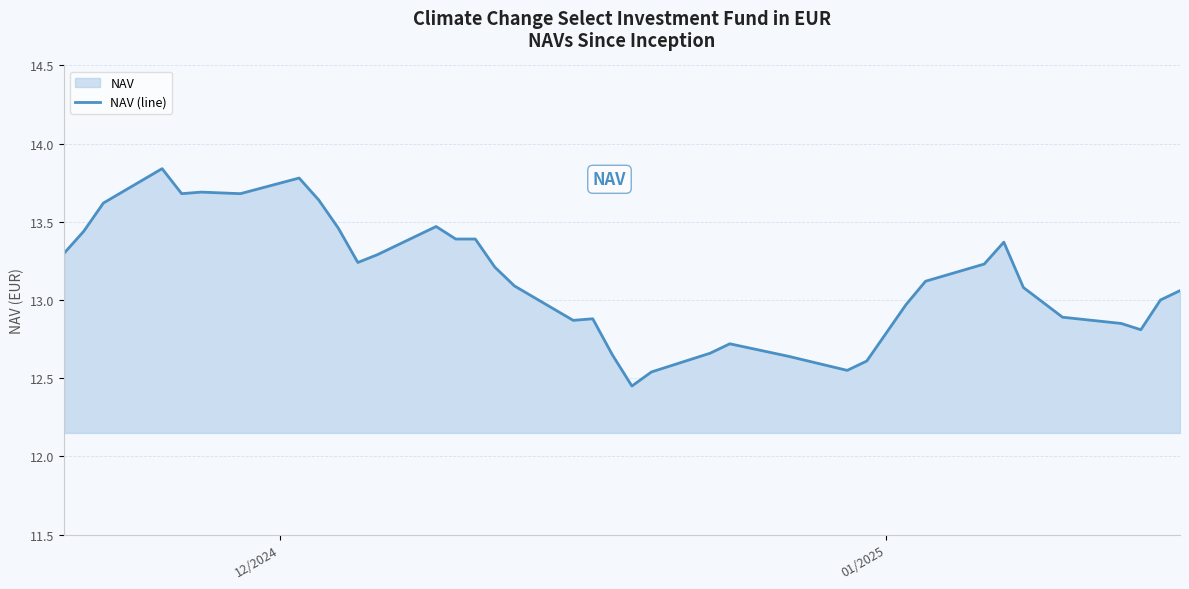

How many distinct data groups are displayed?

1